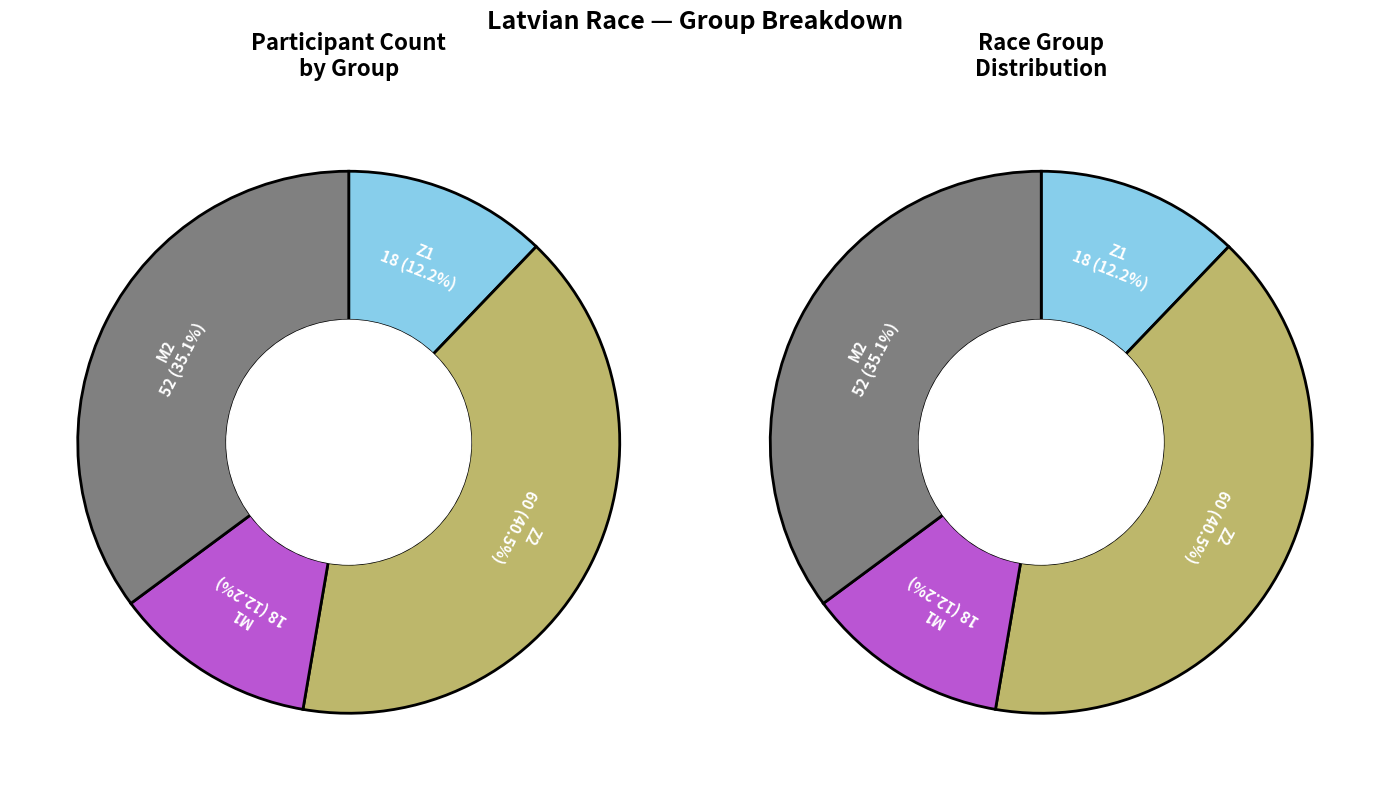

Count the number of slices in the pie.

4